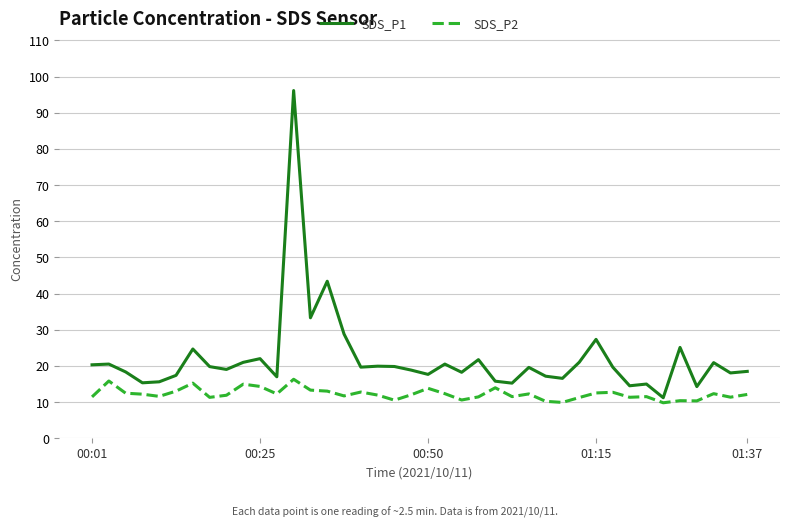

What is the maximum value for SDS_P2?

16.3